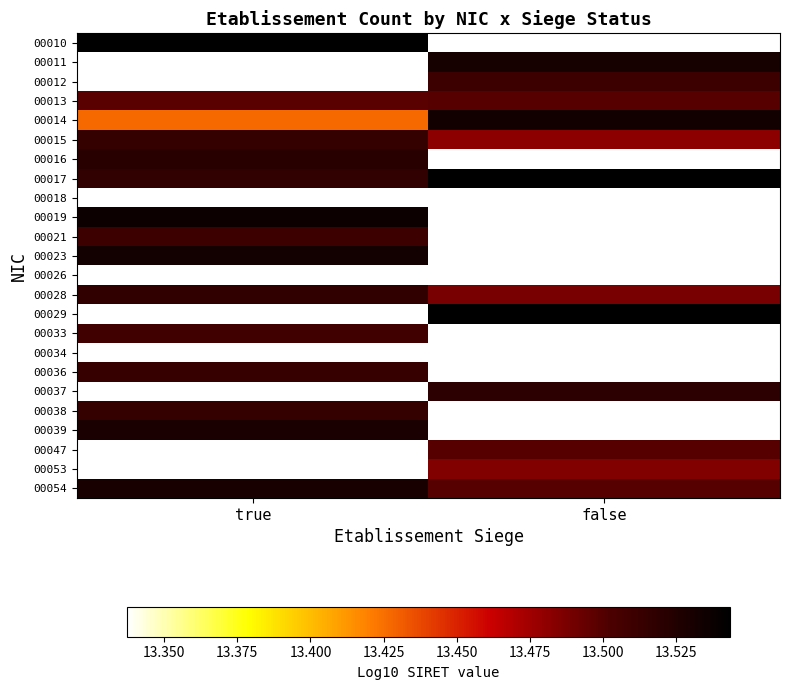

Which label corresponds to the largest value in the chart?

true